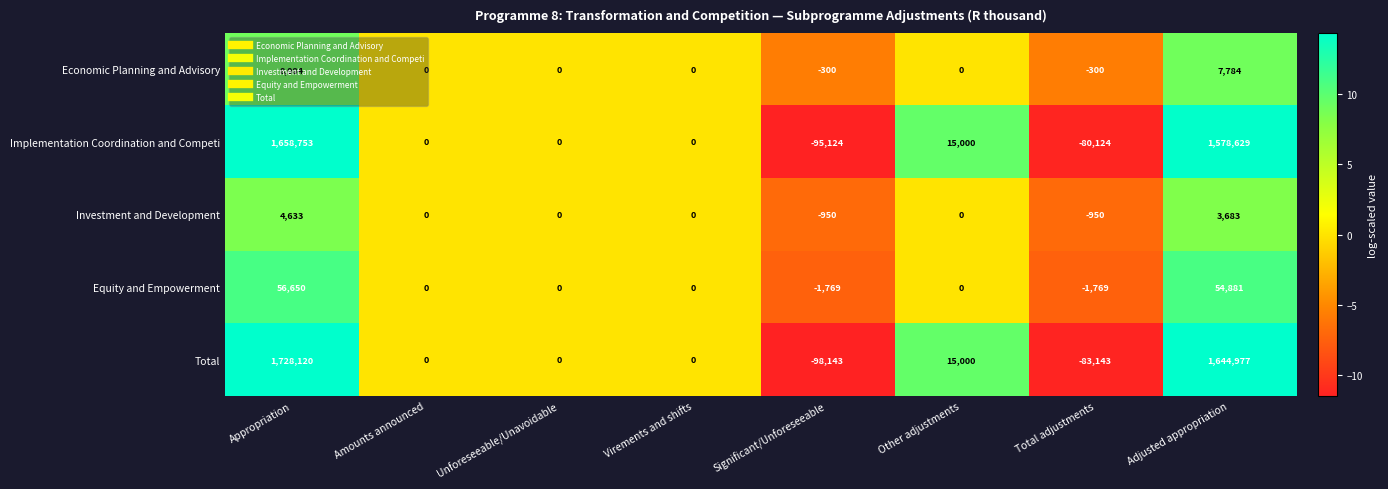

How many series are shown in this chart?

5